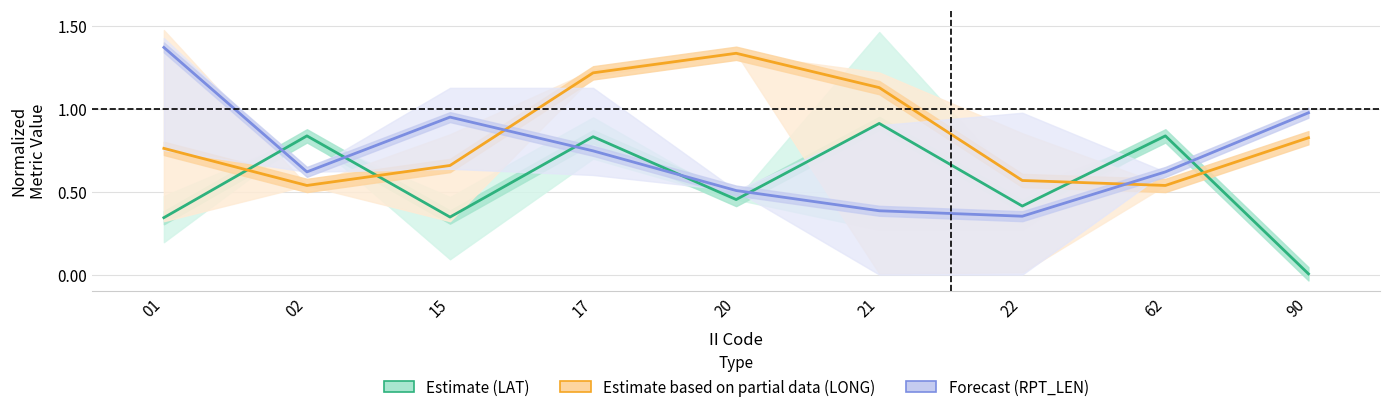

Reading right to left, list all the values displayed in this chart.

Estimate (LAT): 0.0	0.8	0.4	0.9	0.5	0.8	0.3	0.8	0.3
Estimate based on partial data (LONG): 0.8	0.5	0.6	1.1	1.3	1.2	0.7	0.5	0.8
Forecast (RPT_LEN): 1.0	0.6	0.4	0.4	0.5	0.7	0.9	0.6	1.4